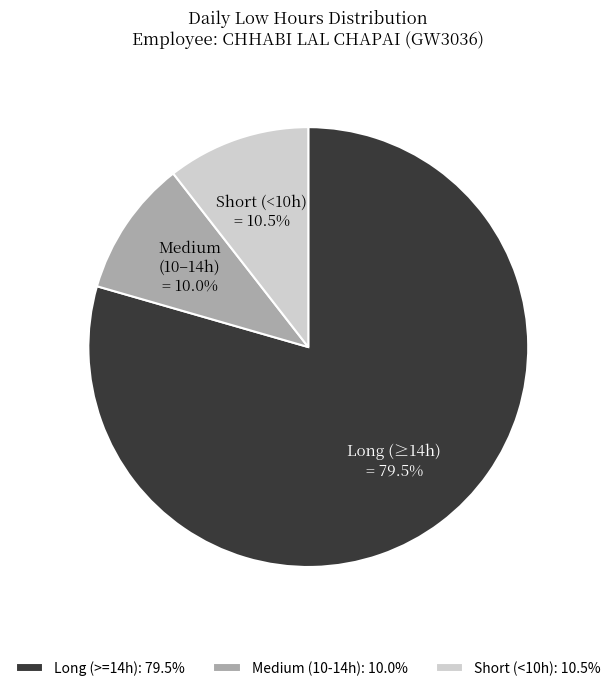

Which category accounts for the majority?

Long (>=14h): 79.5%